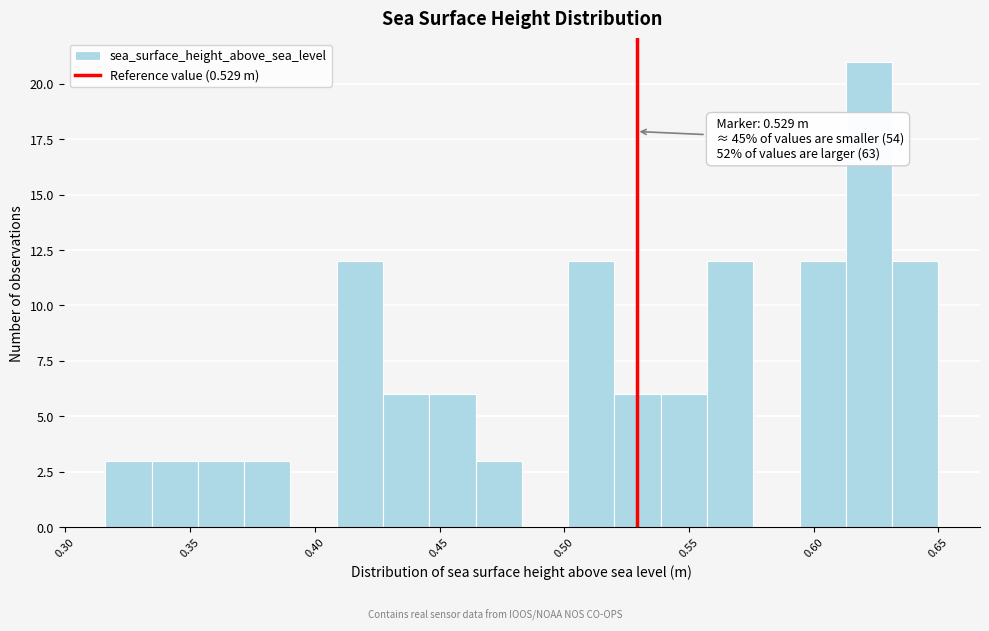

Around what value on the x-axis is the tallest bar? Give the approximate position of its centre, as read against the axis.

0.620